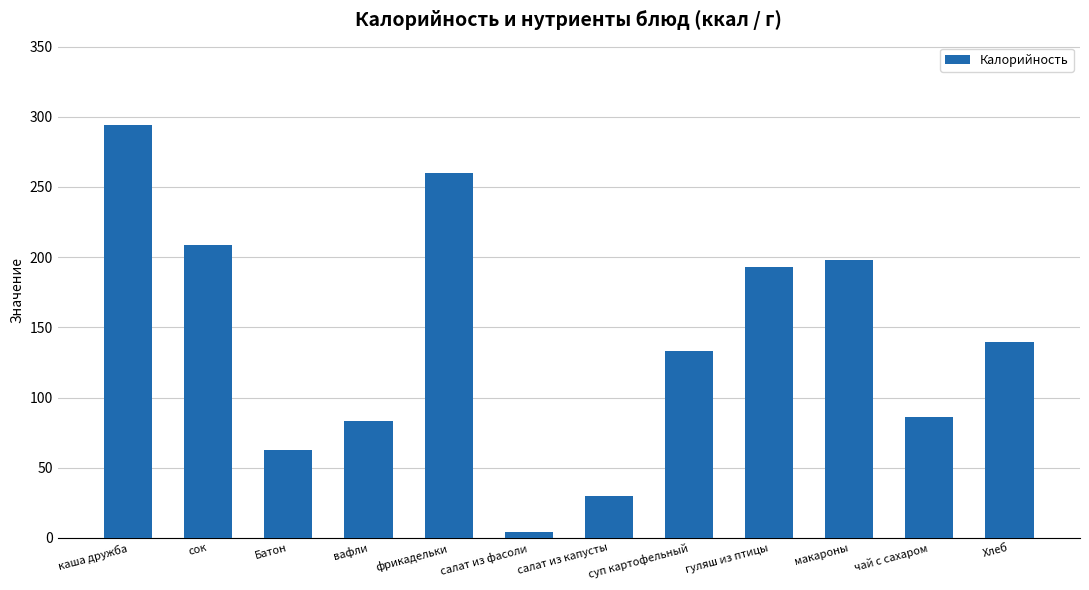

What is the label of the 1st bar from the right?

Хлеб